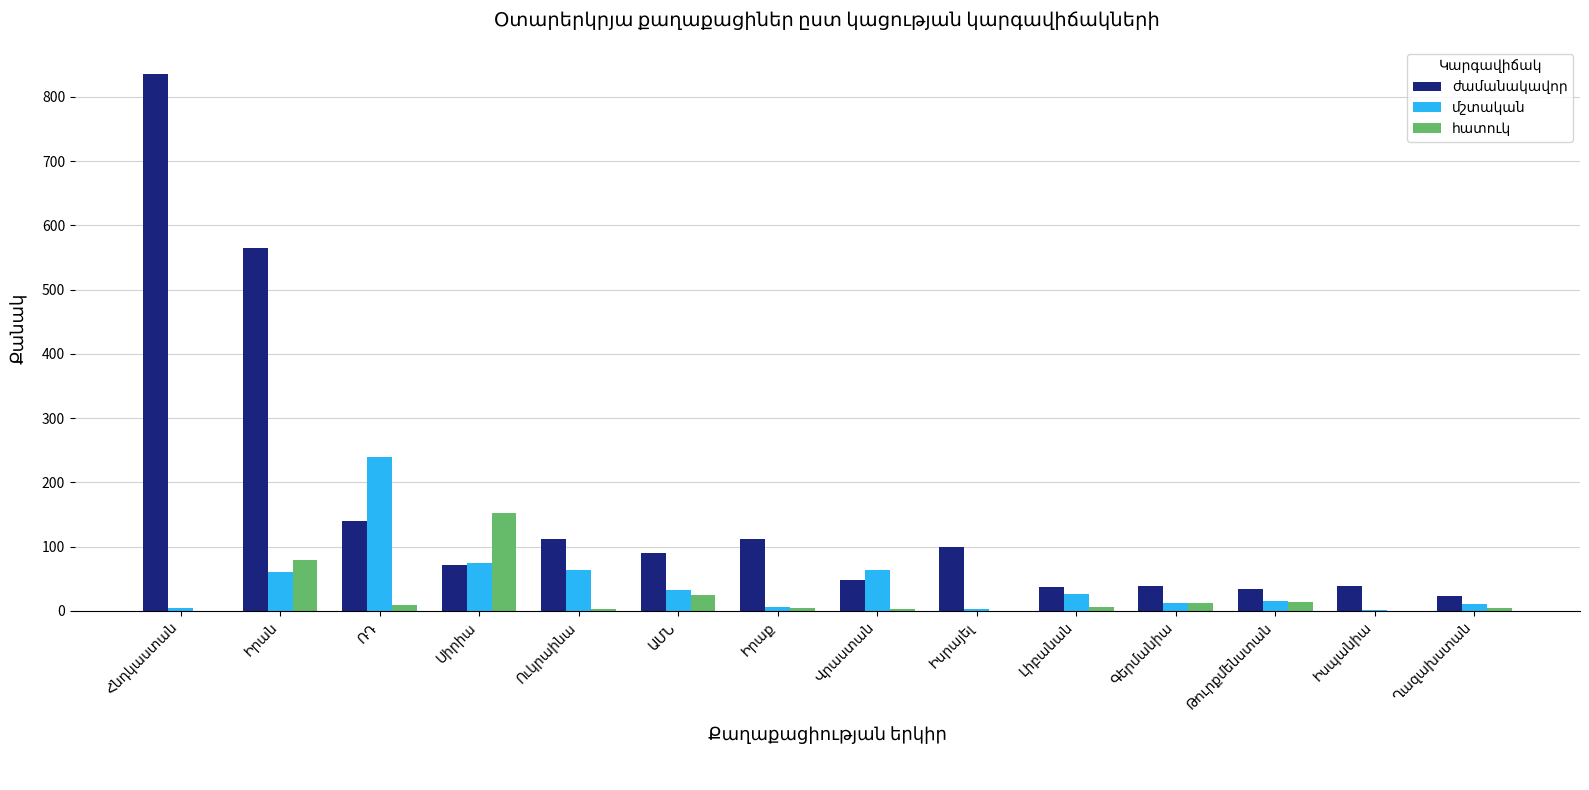

What is the greatest value displayed?

836